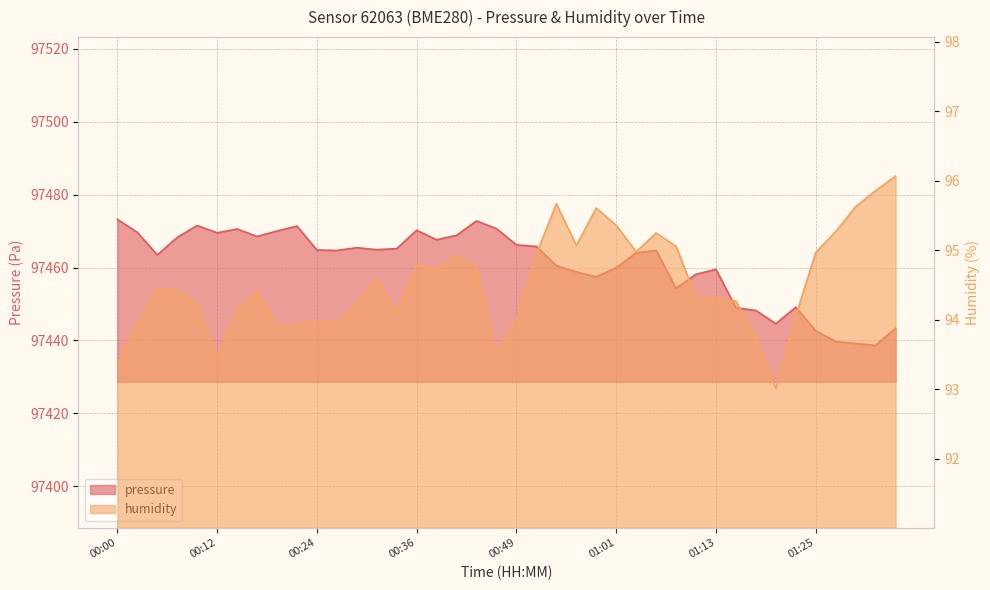

How many interior local valleys does the humidity series have?

9